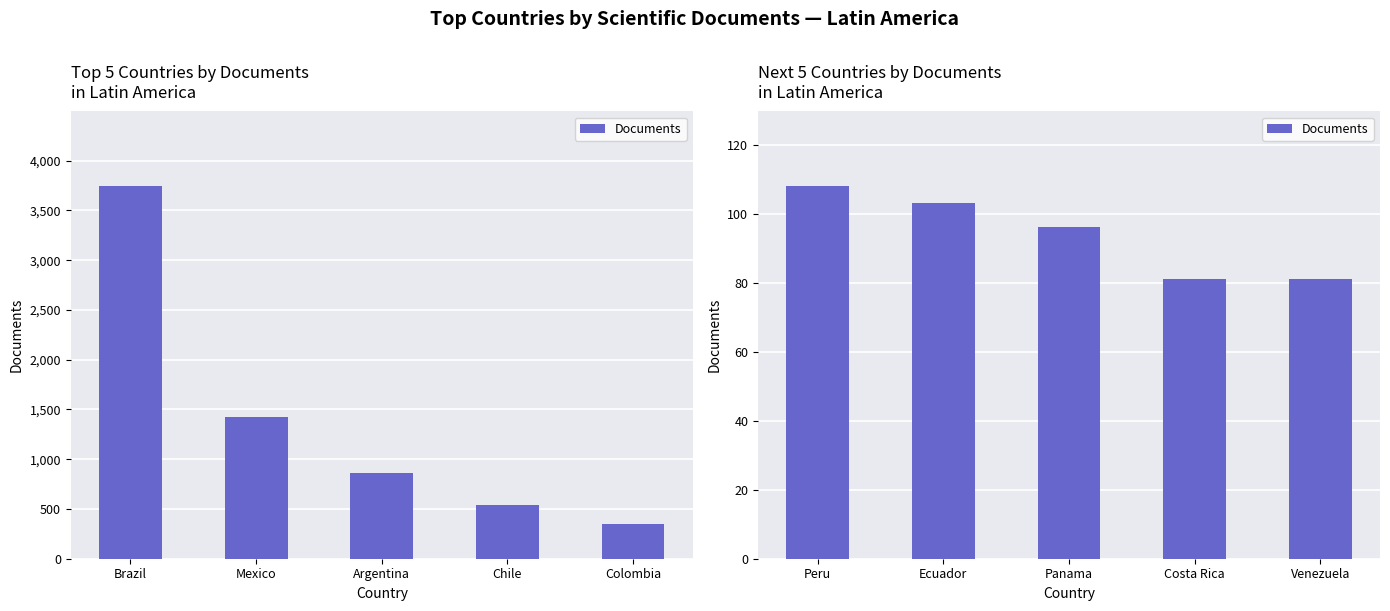

What is the difference between the maximum and minimum values?

27